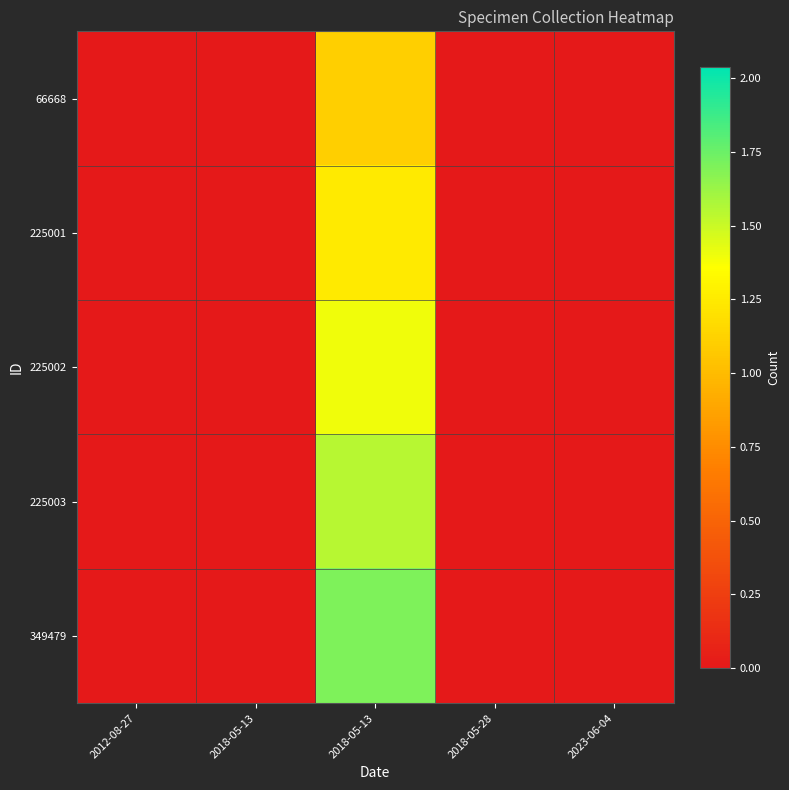

How many series are shown in this chart?

5